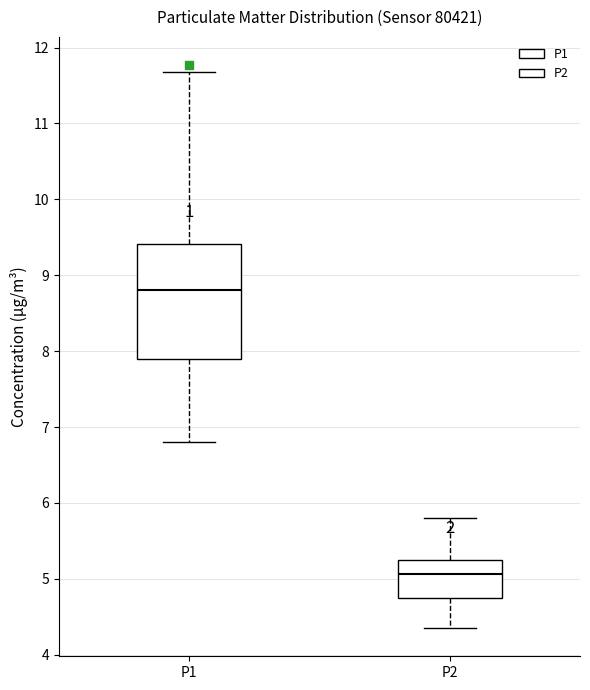

Reading left to right, transcribe this box plot: for each box, give where its median line is, the range the box spans, and where its two whiskers end, as read against the y-axis. The values are not printed on the chart, so give them approximately, as read against the axis.

P1: median 8.8, box 7.9 to 9.4, whiskers 6.8 to 11.7
P2: median 5.1, box 4.8 to 5.3, whiskers 4.4 to 5.8